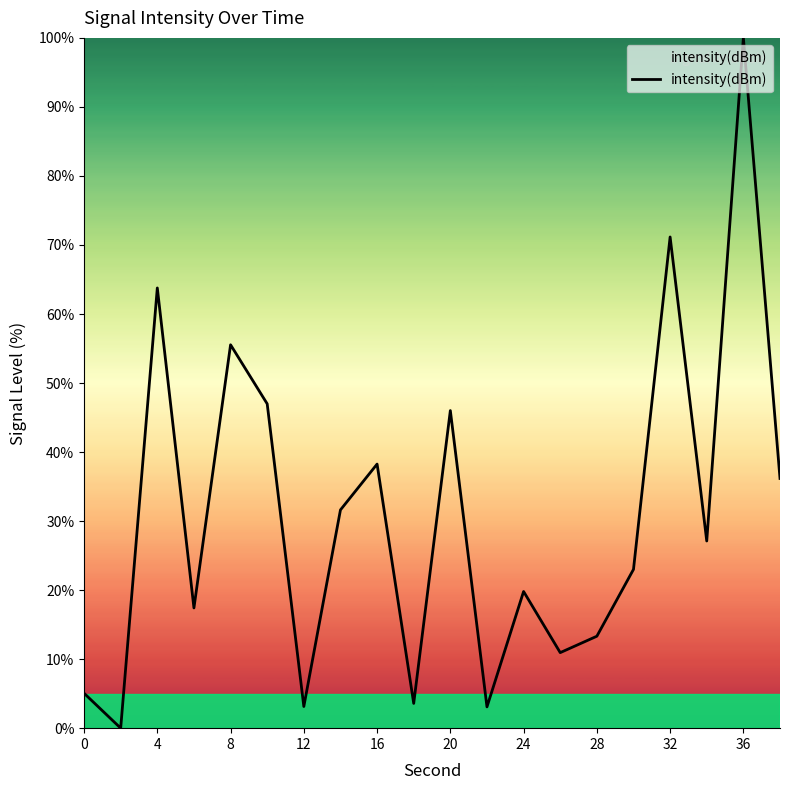

How many values exceed 27?

10